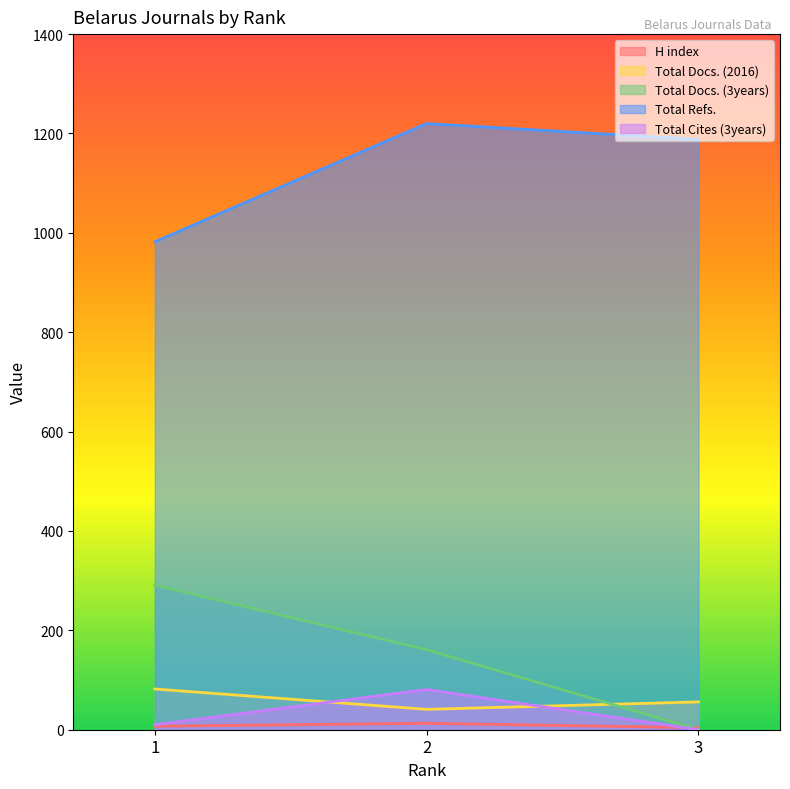

What is the spread (max minus min) of values at 3?

1188